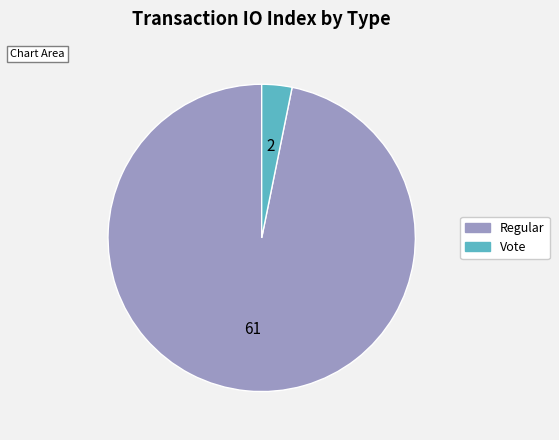

Is there any slice that represents more than half of the pie?

Yes